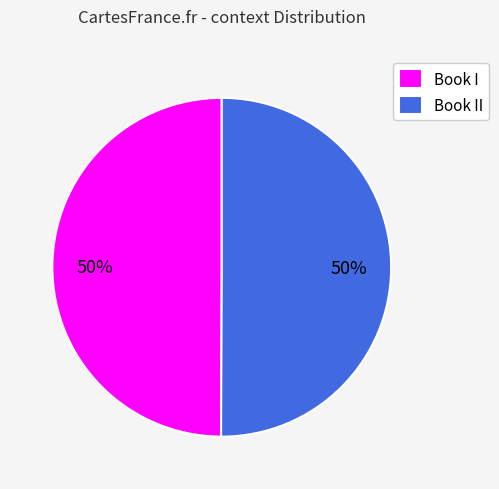

Is the sum of Book II and Book I greater than half?

Yes